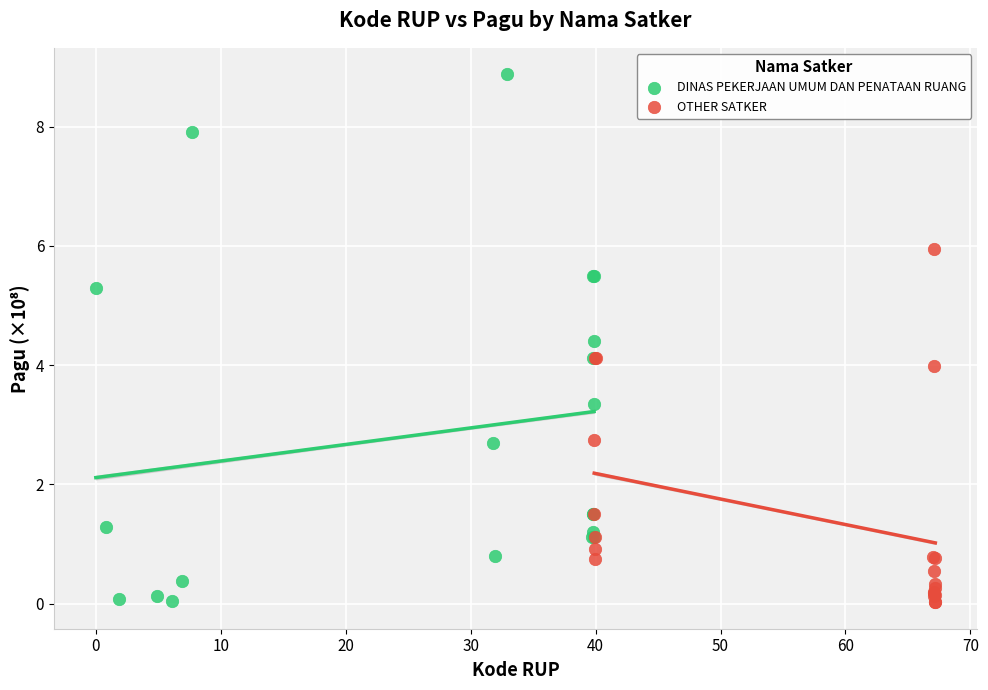

Which series has the largest Y range (max minus min)?

DINAS PEKERJAAN UMUM DAN PENATAAN RUANG